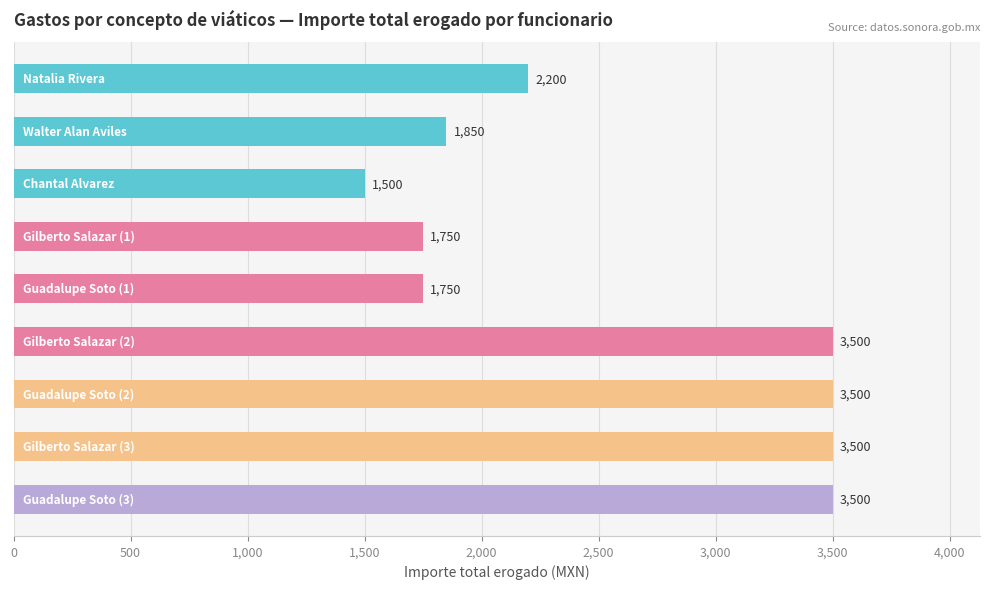

What is the greatest value displayed?

3500